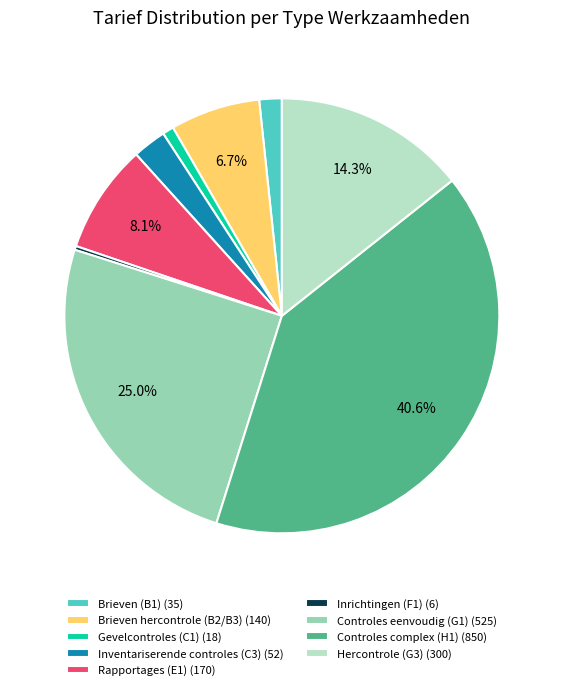

Which category has the biggest portion of the pie?

Controles complex (H1) (850)